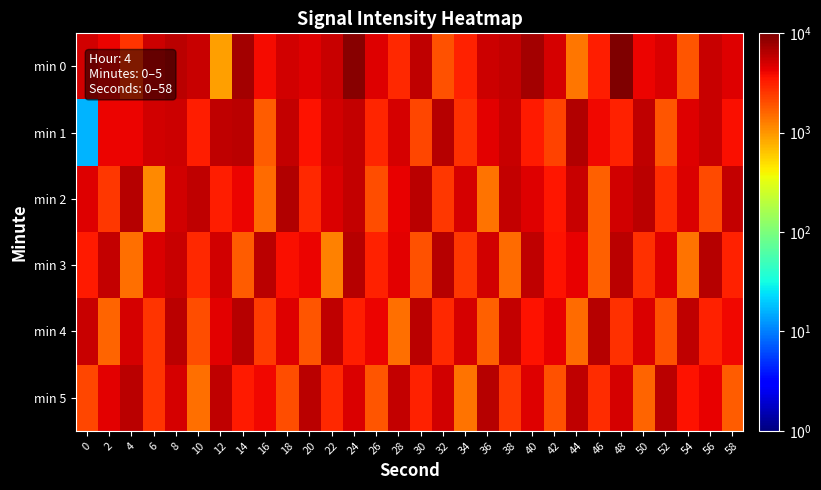

Reading left to right, what are all the values shown in this chart?

min 0: 0=5169.7	2=4108.3	4=2554.6	6=5246.6	8=6169.6	10=5462.0	12=908.6	14=7323.3	16=3800.6	18=5108.2	20=4692.8	22=5538.9	24=9138.5	26=4585.2	28=2877.6	30=5862.0	32=1970.0	34=3077.6	36=5262.0	38=5738.9	40=7461.8	42=4954.4	44=1339.3	46=3262.2	48=9907.7	50=4123.7	52=4785.1	54=1877.7	56=5446.6	58=4615.9
min 1: 0=16.4	2=4169.8	4=4139.0	6=5108.2	8=5246.6	10=3185.3	12=6000.4	14=6261.9	16=1723.9	18=5754.3	20=3539.1	22=5154.3	24=5692.7	26=3000.7	28=4923.6	30=2154.6	32=6308.1	34=2693.0	36=4462.1	38=5538.9	40=3308.4	42=2231.5	44=6538.8	46=4031.4	48=3154.5	50=5846.6	52=1847.0	54=4539.0	56=5615.8	58=3692.9
min 2: 0=4539.0	2=2462.3	4=6385.0	6=1154.7	8=5077.4	10=6000.4	12=3231.4	14=4077.5	16=1539.3	18=6692.6	20=2846.9	22=4769.8	24=5692.7	26=2000.8	28=4308.3	30=6231.1	32=2462.3	34=4923.6	36=1385.5	38=5769.7	40=4615.9	42=3462.2	44=5462.0	46=1693.1	48=5231.2	50=6077.3	52=2770.0	54=4846.7	56=2077.7	58=5692.7
min 3: 0=3385.3	2=5769.7	4=1462.4	6=4769.8	8=5538.9	10=2846.9	12=5077.4	14=1770.1	16=6154.2	18=3692.9	20=4154.4	22=1231.6	24=6461.9	26=3154.5	28=4462.1	30=1923.9	32=6308.1	34=2539.2	36=5154.3	38=1539.3	40=5923.5	42=3539.1	44=4231.3	46=1693.1	48=6077.3	50=2693.0	52=4692.8	54=1385.5	56=6385.0	58=3077.6
min 4: 0=5538.9	2=1616.2	4=4923.6	6=2616.1	8=6077.3	10=2000.8	12=4385.2	14=6385.0	16=2385.4	18=4615.9	20=1847.0	22=5846.6	24=3231.4	26=4077.5	28=1462.4	30=6231.1	32=2923.8	34=5000.5	36=1693.1	38=5692.7	40=3616.0	42=4308.3	44=1539.3	46=6308.1	48=2693.0	50=4846.7	52=1923.9	54=5923.5	56=3077.6	58=4000.6
min 5: 0=2154.6	2=4462.1	4=6231.1	6=2616.1	8=5000.5	10=1462.4	12=5846.6	14=3308.4	16=4000.6	18=2000.8	20=6154.2	22=2846.9	24=4769.8	26=1847.0	28=5692.7	30=3154.5	32=5154.3	34=1385.5	36=6385.0	38=2462.3	40=4539.0	42=1923.9	44=6000.4	46=2770.0	48=4923.6	50=1616.2	52=6077.3	54=3539.1	56=4231.3	58=1770.1